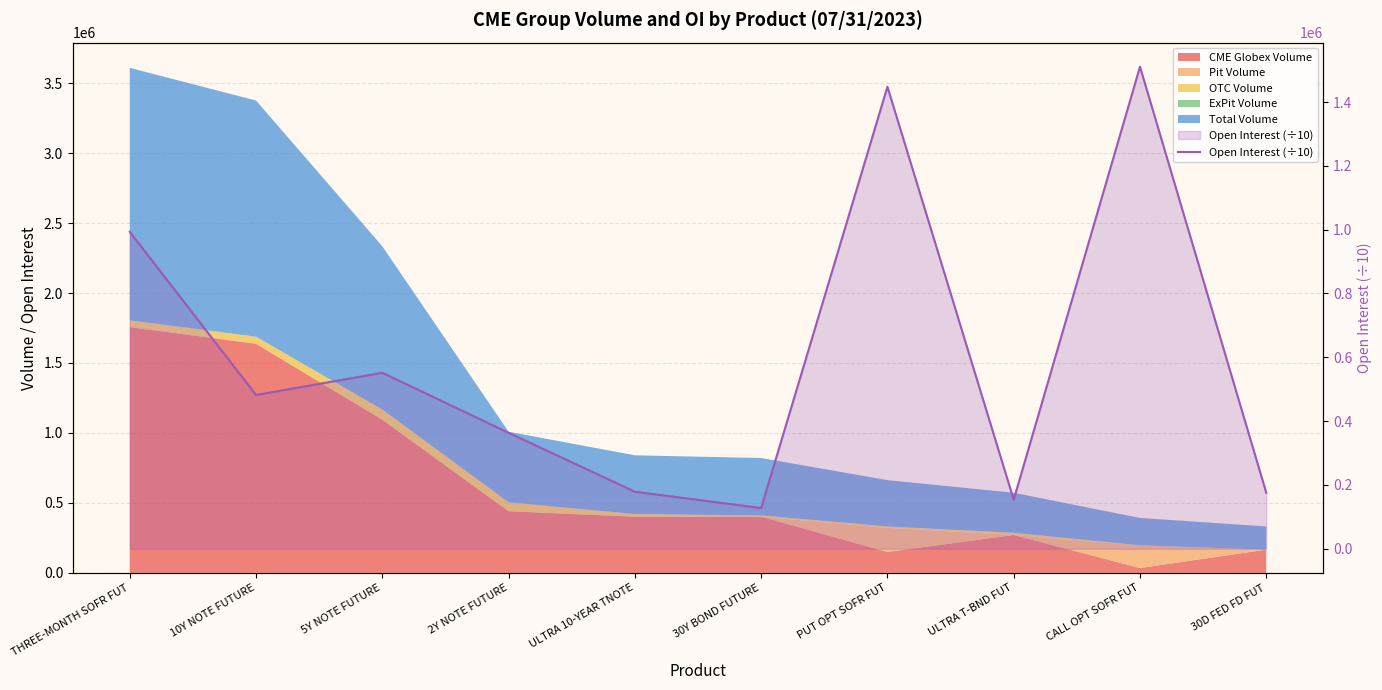

What is the label of the 2nd point from the left?

10Y NOTE FUTURE